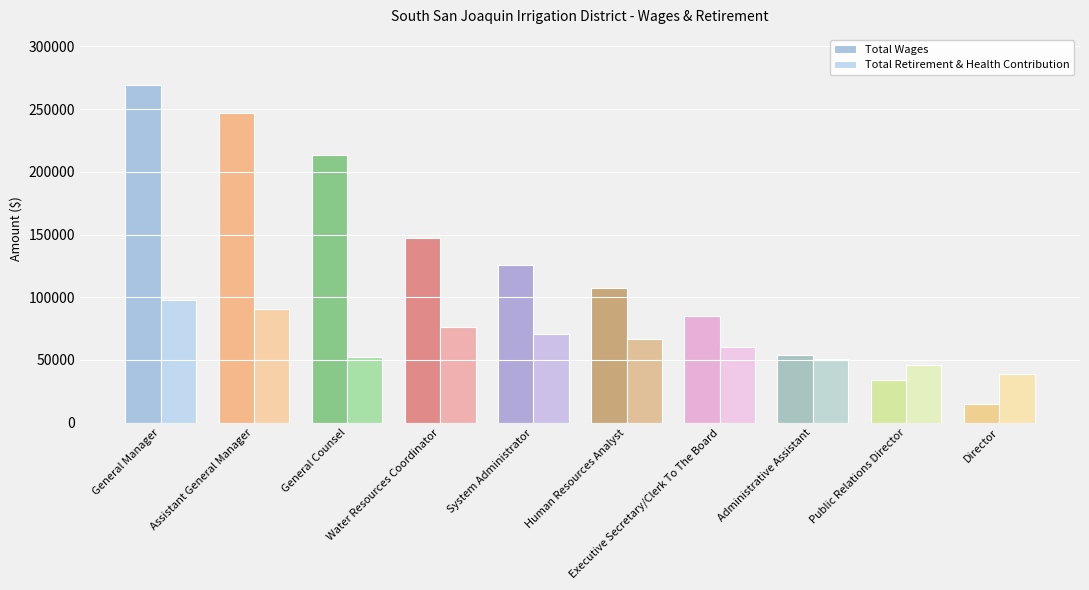

At which label does Total Wages first exceed 125400?

General Manager